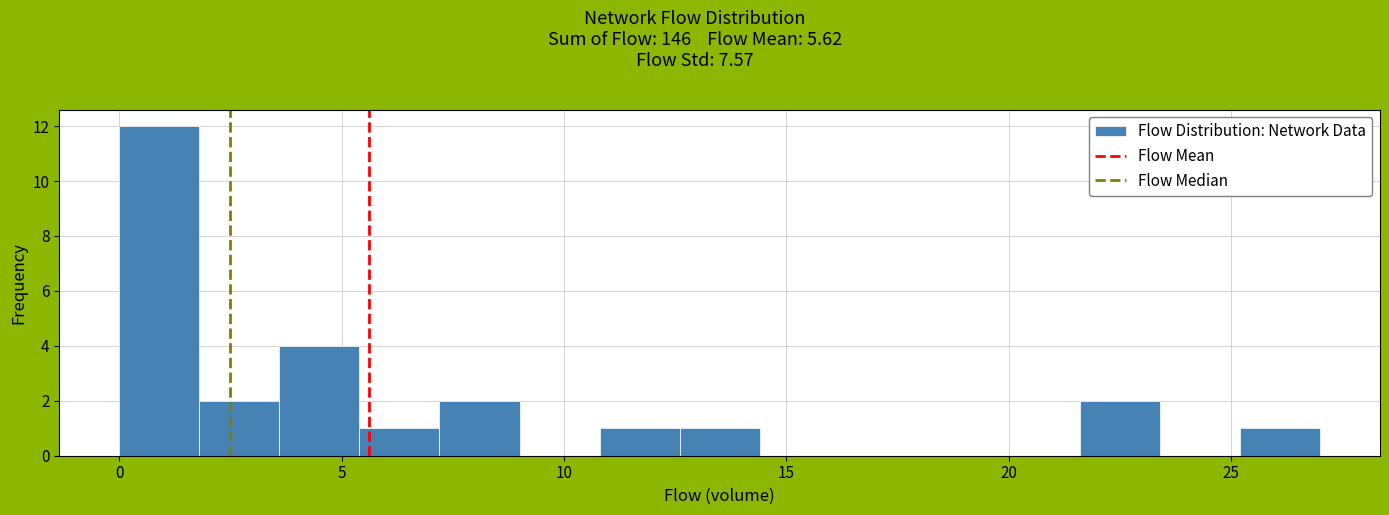

Around what value on the x-axis is the tallest bar? Give the approximate position of its centre, as read against the axis.

1.0